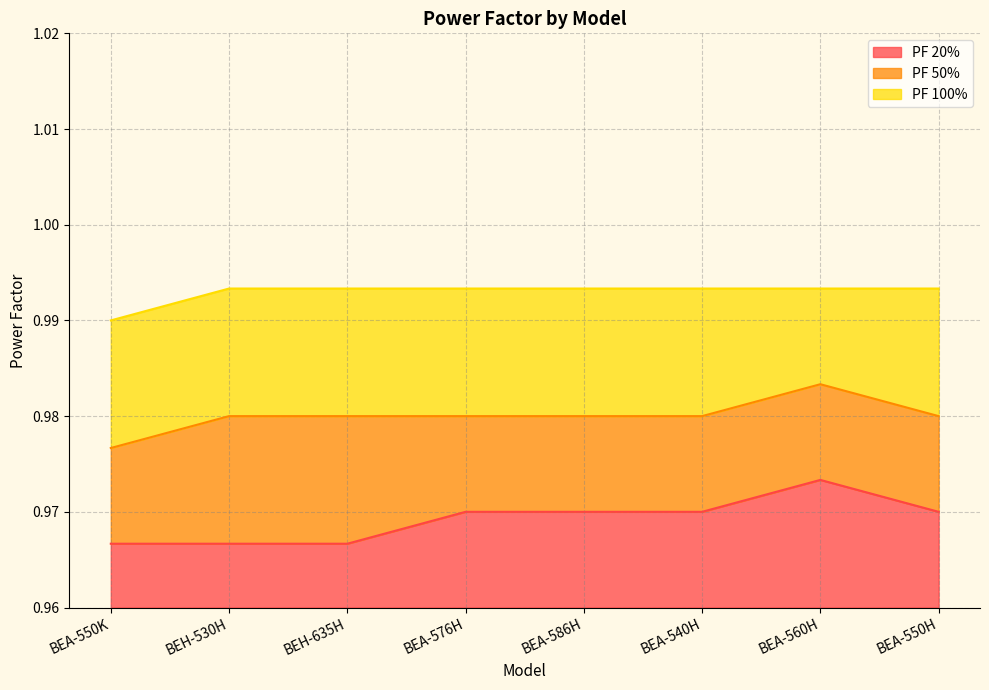

True or false: PF 50% has a value of 0.4 at BEA-540H.

False